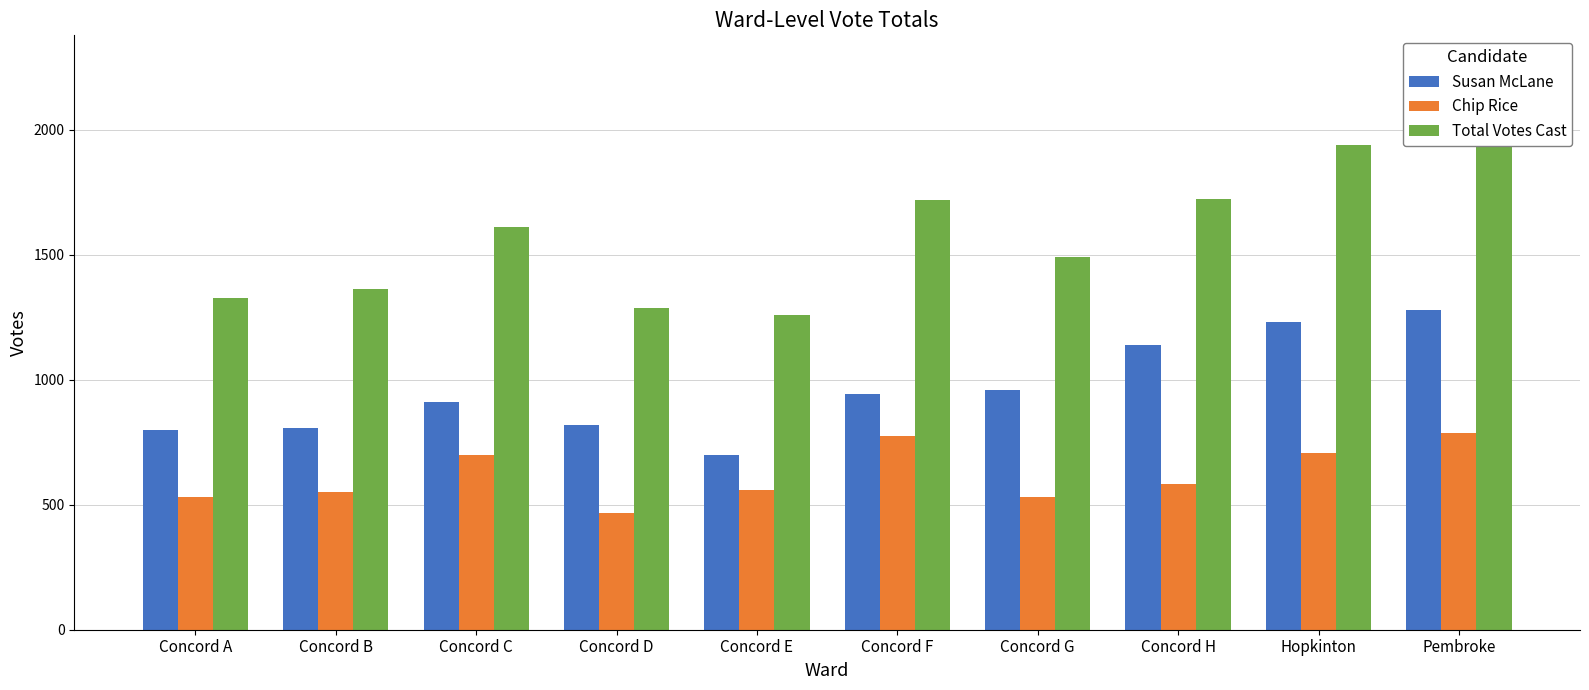

What is the average value of the Total Votes Cast series?

1579